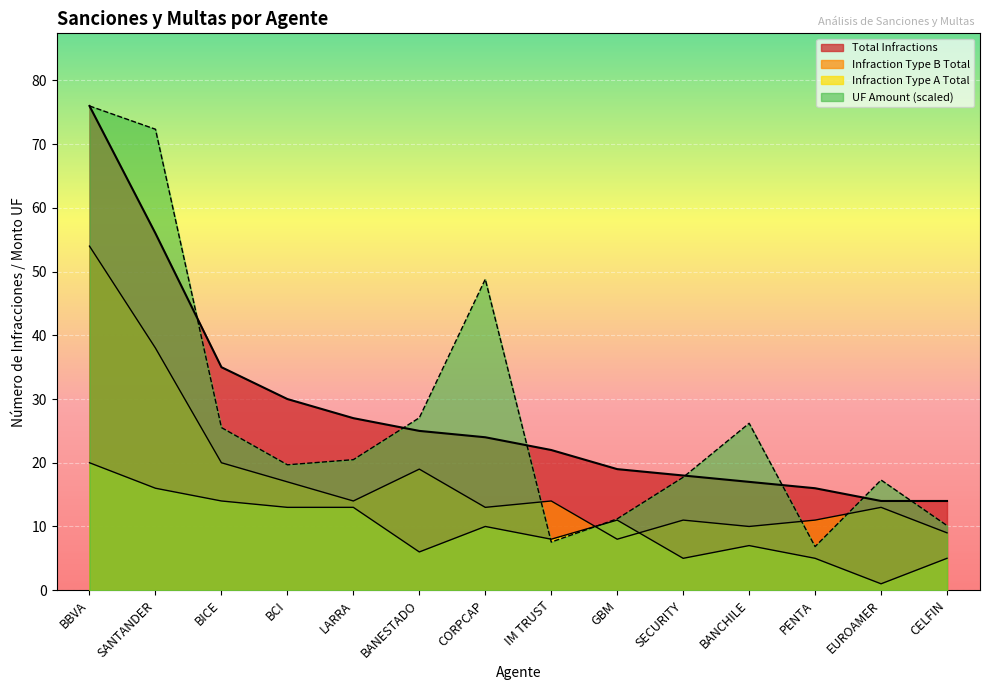

What is the sum of the UF Amount values at CORPCAP and BCI?

68.5